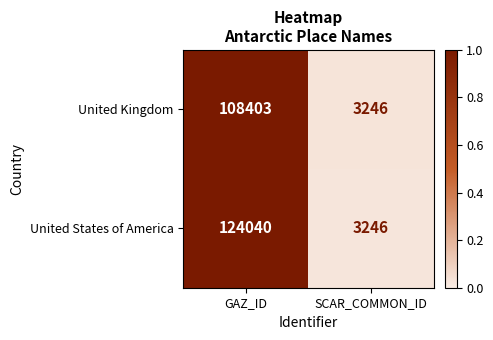

Rank the series by their average value, from lowest to highest.

United Kingdom, United States of America